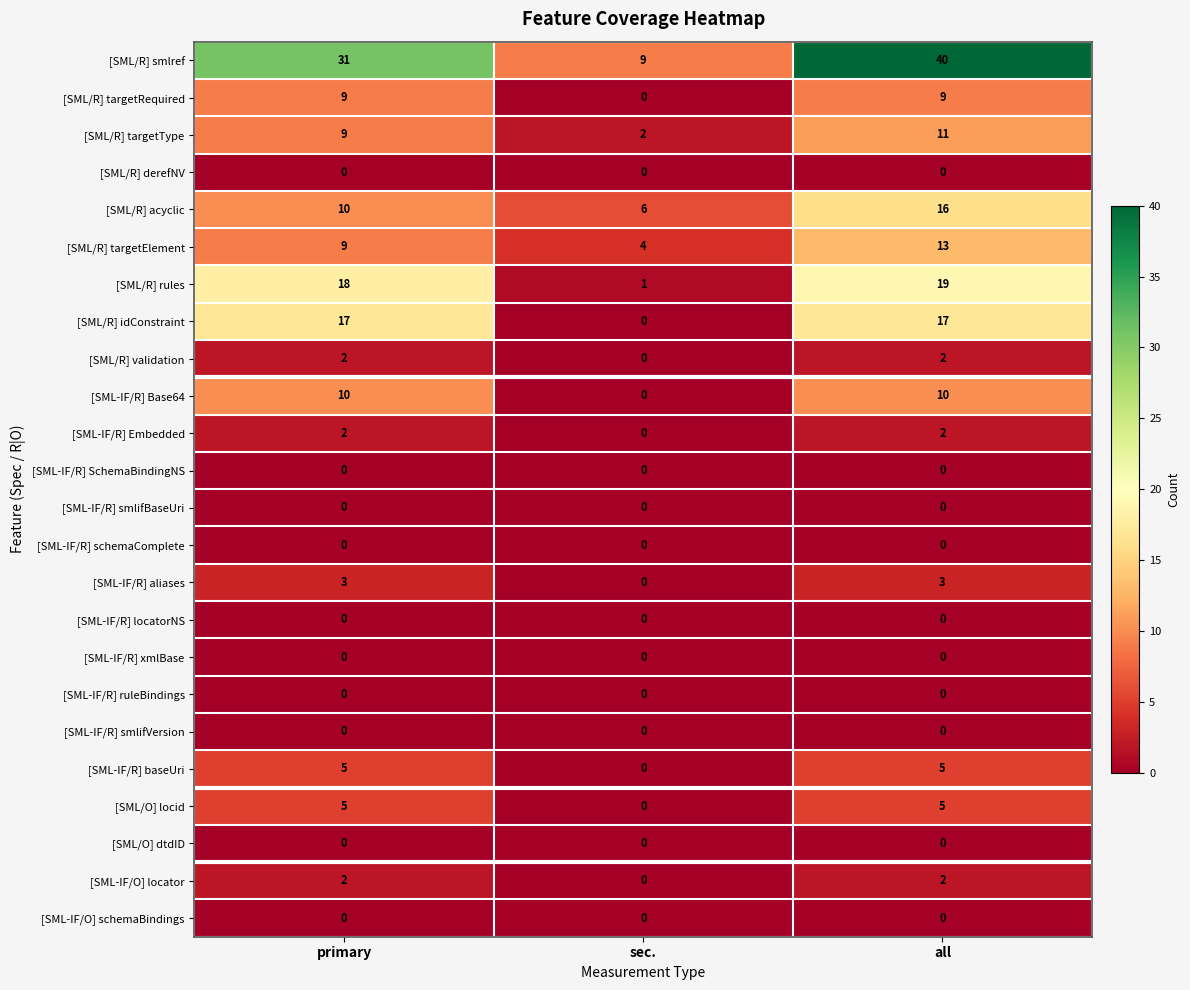

Which category has the highest value across all series?

all